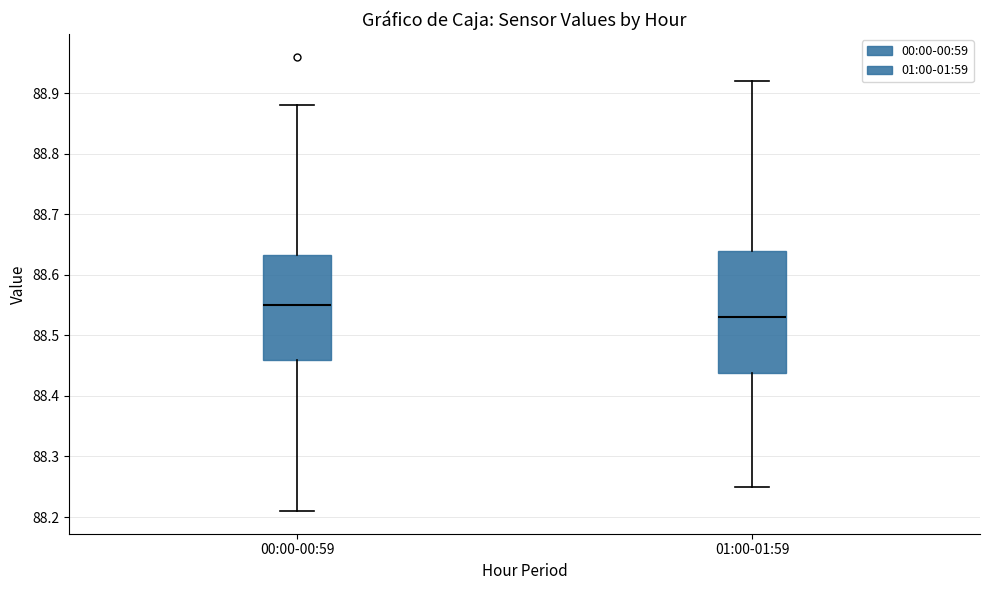

Comparing the boxes themselves (not the whiskers), which one is the tallest?

01:00-01:59